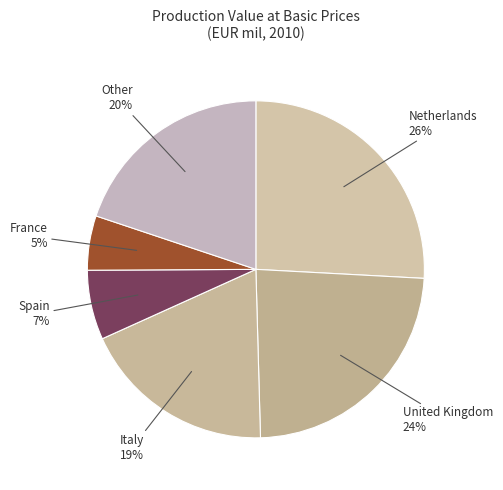

How many segments does this pie chart have?

6